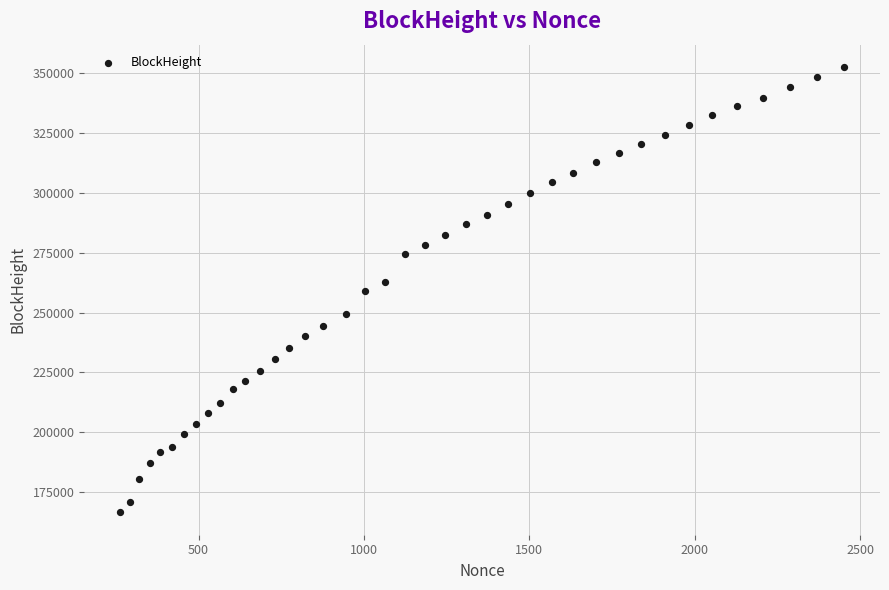

What is the range of Y values (max minus min)?

185703